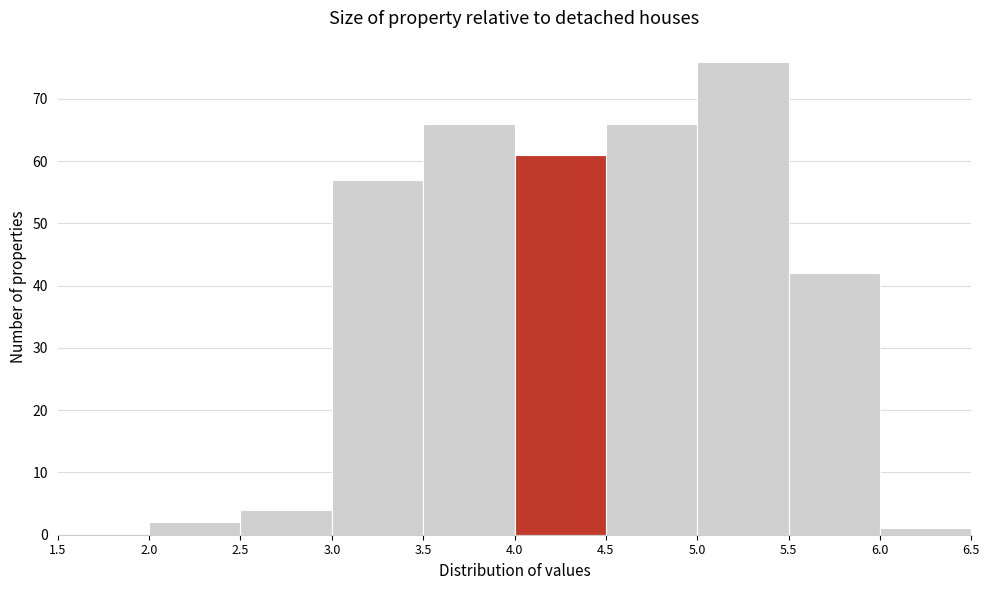

Over which range of the x-axis is the bar tallest?

5.0 to 5.5